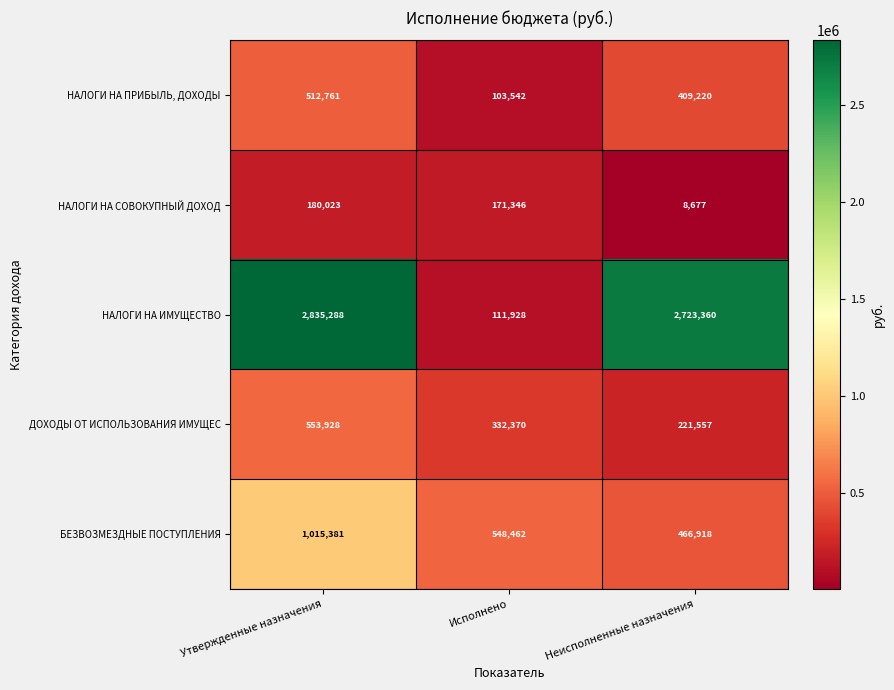

Rank the series by their maximum value, from highest to lowest.

НАЛОГИ НА ИМУЩЕСТВО, БЕЗВОЗМЕЗДНЫЕ ПОСТУПЛЕНИЯ, ДОХОДЫ ОТ ИСПОЛЬЗОВАНИЯ ИМУЩЕС, НАЛОГИ НА ПРИБЫЛЬ, ДОХОДЫ, НАЛОГИ НА СОВОКУПНЫЙ ДОХОД